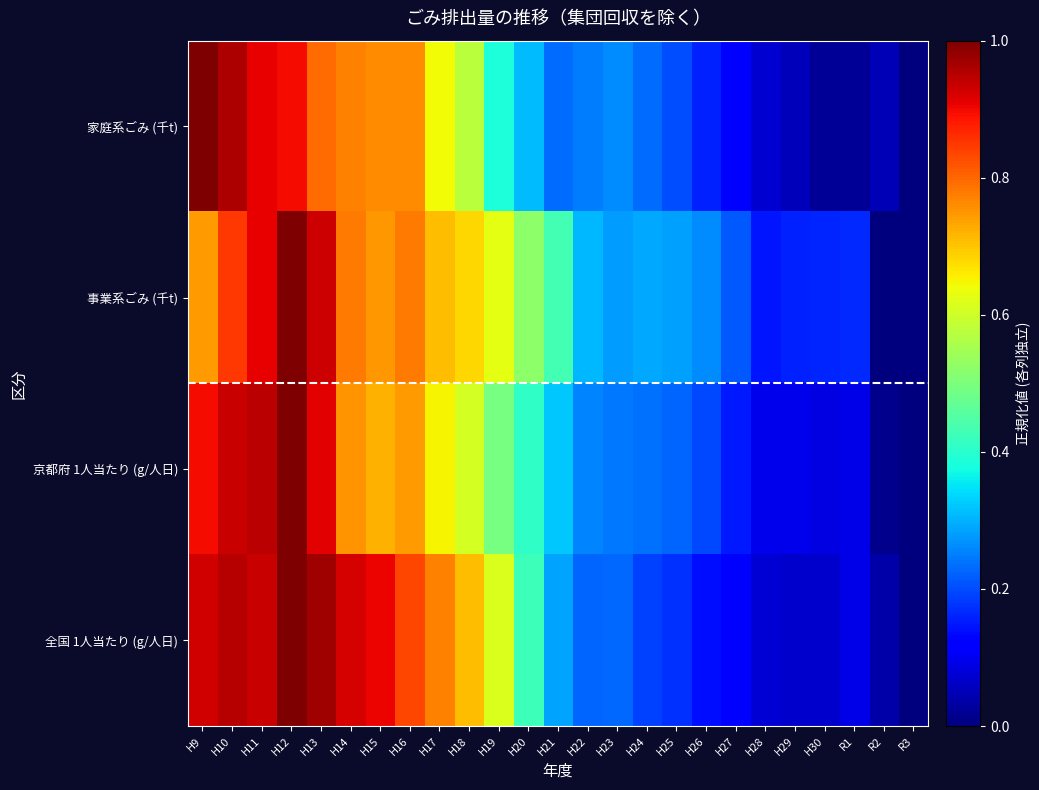

Reading right to left, list all the values displayed in this chart.

家庭系ごみ (千t): R3=0.0	R2=0.0	R1=0.0	H30=0.0	H29=0.1	H28=0.1	H27=0.1	H26=0.2	H25=0.2	H24=0.2	H23=0.3	H22=0.2	H21=0.2	H20=0.3	H19=0.4	H18=0.6	H17=0.6	H16=0.8	H15=0.8	H14=0.8	H13=0.8	H12=0.9	H11=0.9	H10=1.0	H9=1.0
事業系ごみ (千t): R3=0.0	R2=0.0	R1=0.2	H30=0.2	H29=0.2	H28=0.1	H27=0.2	H26=0.3	H25=0.3	H24=0.3	H23=0.3	H22=0.3	H21=0.4	H20=0.5	H19=0.6	H18=0.7	H17=0.7	H16=0.8	H15=0.7	H14=0.8	H13=0.9	H12=1.0	H11=0.9	H10=0.8	H9=0.7
京都府 1人当たり (g/人日): R3=0.0	R2=0.0	R1=0.1	H30=0.1	H29=0.1	H28=0.1	H27=0.2	H26=0.2	H25=0.2	H24=0.2	H23=0.2	H22=0.3	H21=0.3	H20=0.4	H19=0.5	H18=0.6	H17=0.7	H16=0.7	H15=0.7	H14=0.8	H13=0.9	H12=1.0	H11=0.9	H10=0.9	H9=0.9
全国 1人当たり (g/人日): R3=0.0	R2=0.0	R1=0.1	H30=0.1	H29=0.1	H28=0.1	H27=0.1	H26=0.1	H25=0.2	H24=0.2	H23=0.2	H22=0.2	H21=0.3	H20=0.4	H19=0.6	H18=0.7	H17=0.8	H16=0.8	H15=0.9	H14=0.9	H13=1.0	H12=1.0	H11=0.9	H10=0.9	H9=0.9